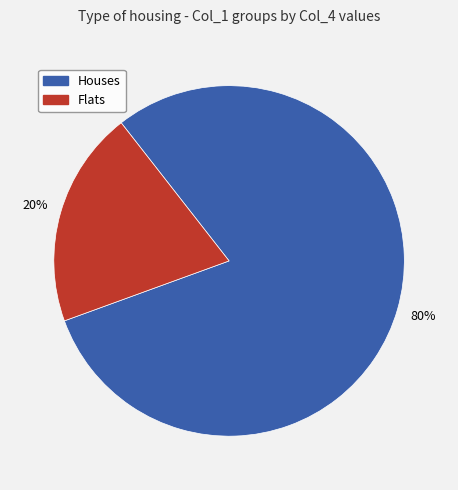

To the nearest percent, what is the average slice percentage?

50%